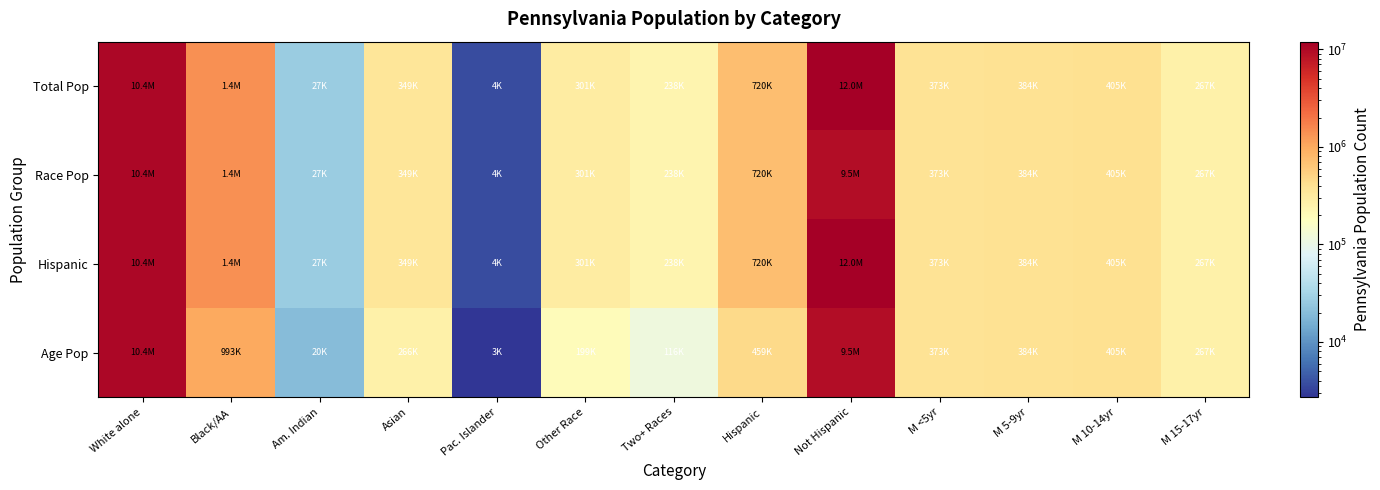

Reading left to right, list all the values displayed in this chart.

Total Pop: White alone=10406288	Black/AA=1377689	Am. Indian=26843	Asian=349088	Pac. Islander=3653	Other Race=300983	Two+ Races=237835	Hispanic=719660	Not Hispanic=11982719	M <5yr=373216	M 5-9yr=384359	M 10-14yr=405227	M 15-17yr=266649
Race Pop: White alone=10406288	Black/AA=1377689	Am. Indian=26843	Asian=349088	Pac. Islander=3653	Other Race=300983	Two+ Races=237835	Hispanic=719660	Not Hispanic=9450803	M <5yr=373216	M 5-9yr=384359	M 10-14yr=405227	M 15-17yr=266649
Hispanic: White alone=10406288	Black/AA=1377689	Am. Indian=26843	Asian=349088	Pac. Islander=3653	Other Race=300983	Two+ Races=237835	Hispanic=719660	Not Hispanic=11982719	M <5yr=373216	M 5-9yr=384359	M 10-14yr=405227	M 15-17yr=266649
Age Pop: White alone=10406288	Black/AA=992798	Am. Indian=19568	Asian=266482	Pac. Islander=2719	Other Race=198585	Two+ Races=115840	Hispanic=459421	Not Hispanic=9450803	M <5yr=373216	M 5-9yr=384359	M 10-14yr=405227	M 15-17yr=266649